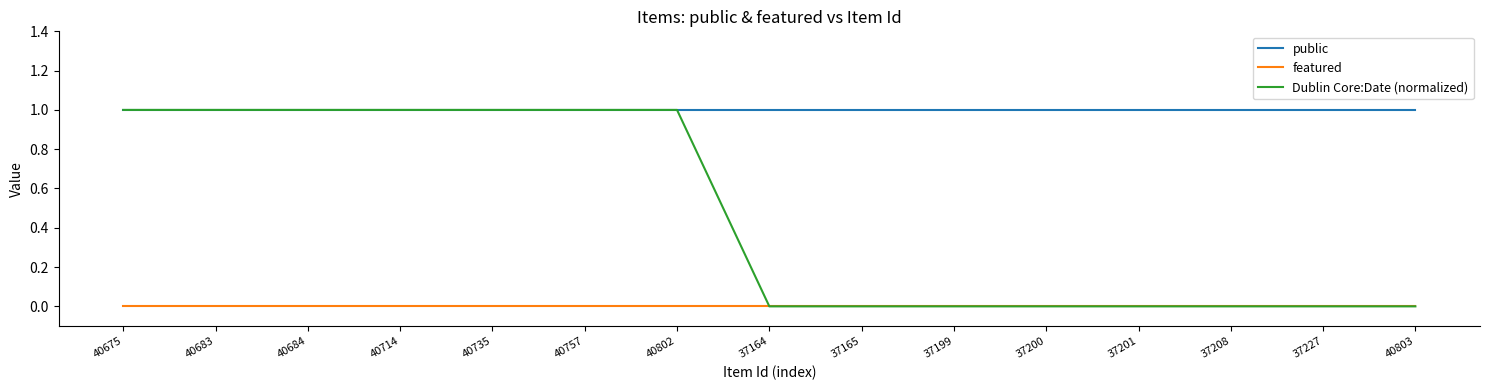

List the series in order of their overall mean, highest first.

public, Dublin Core:Date (normalized), featured